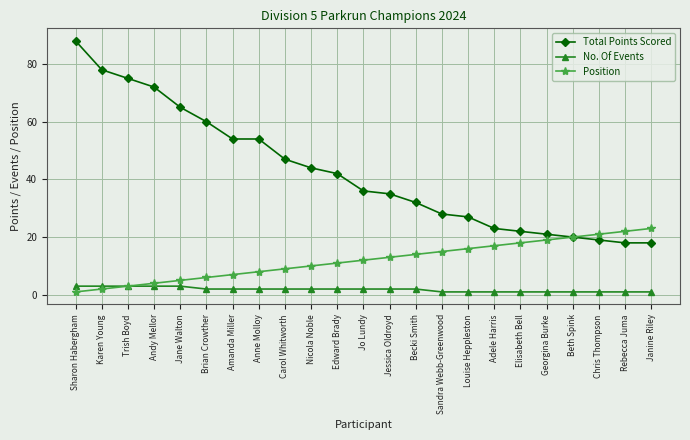

True or false: No. Of Events and Total Points Scored intersect in this chart.

False